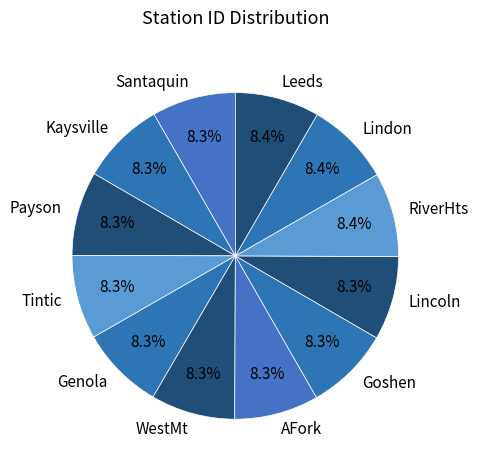

Does Santaquin account for over 50% of the chart?

No